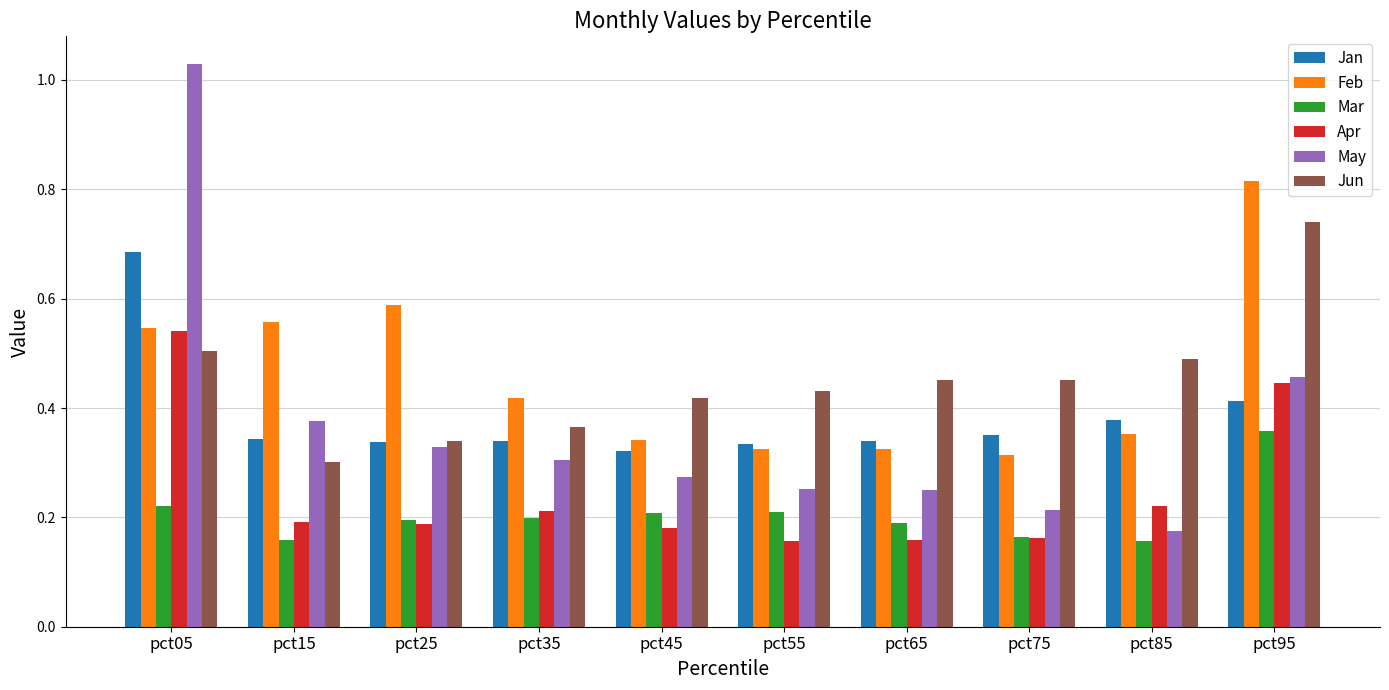

The Jan series shows 0.5 at pct15. True or false?

False